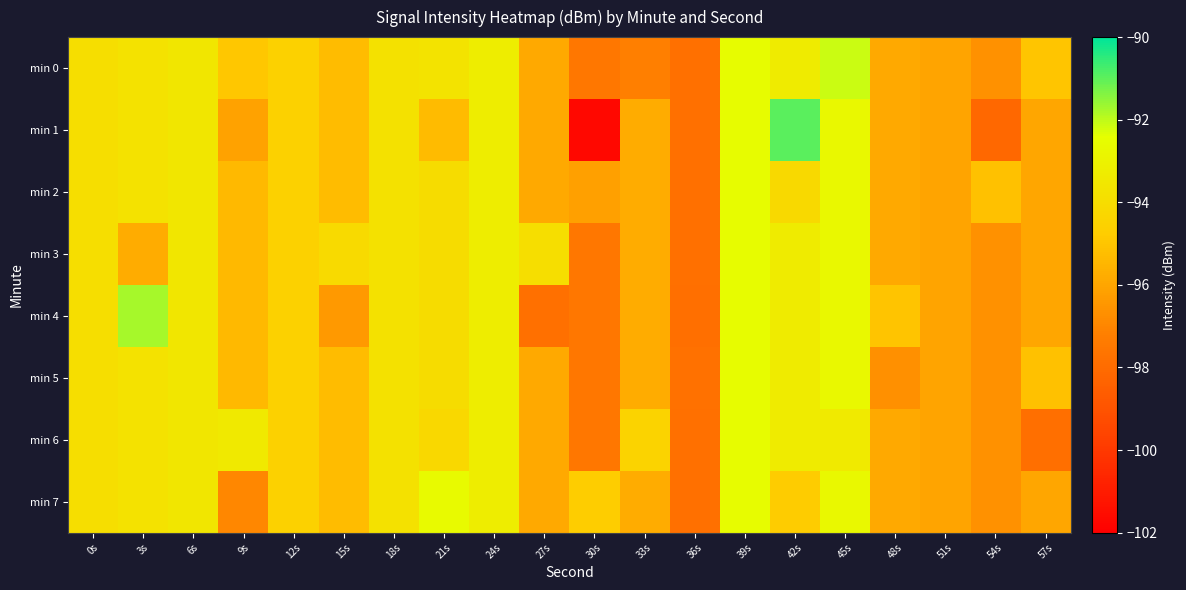

List the series in order of their peak value, lowest first.

min 2, min 3, min 5, min 6, min 7, min 0, min 4, min 1